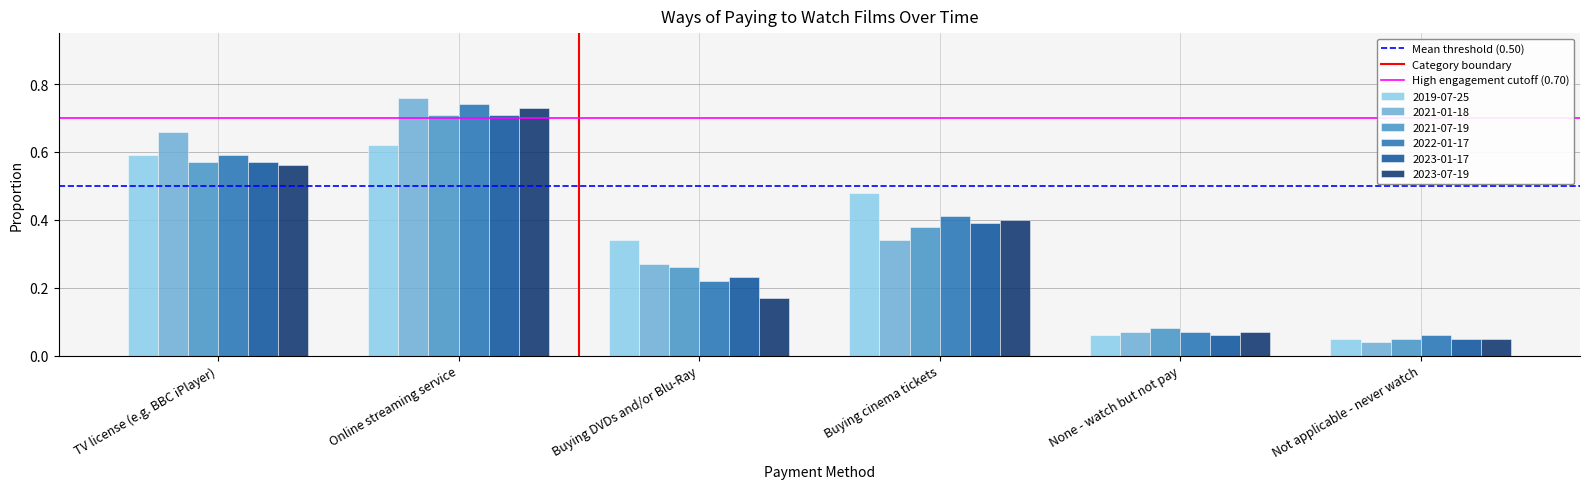

Count the number of data series in this chart.

6